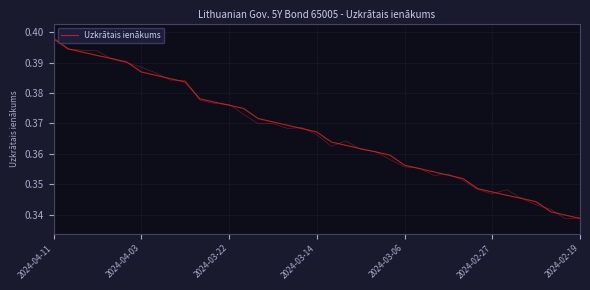

What is the minimum value shown in the chart?

0.3